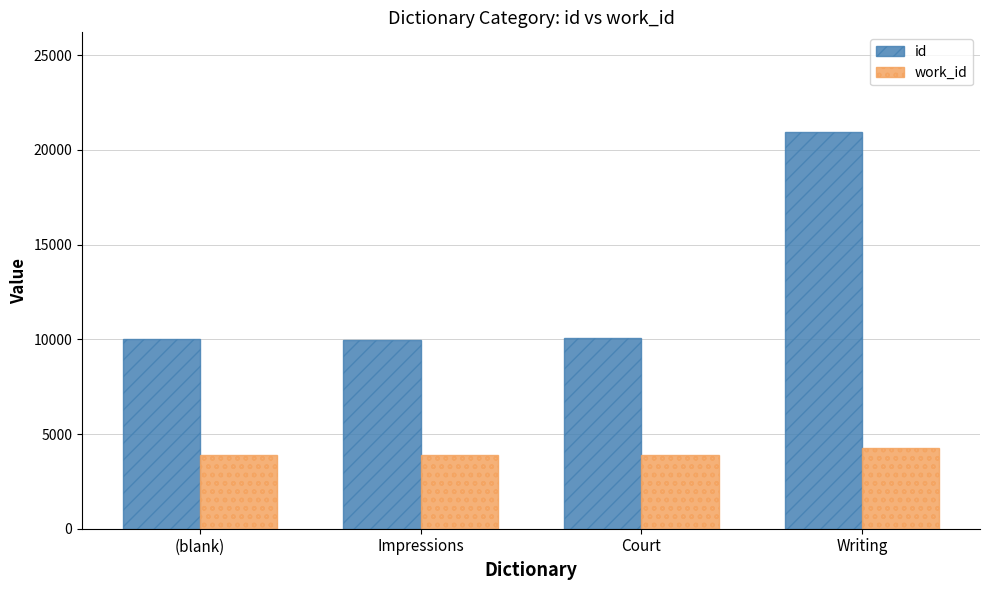

Rank the series at Court from lowest to highest value.

work_id, id